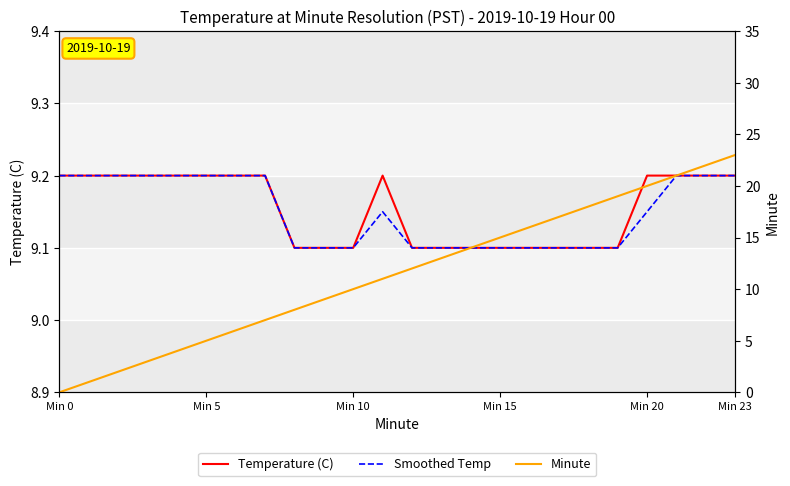

What is the label of the 2nd point from the right?

22